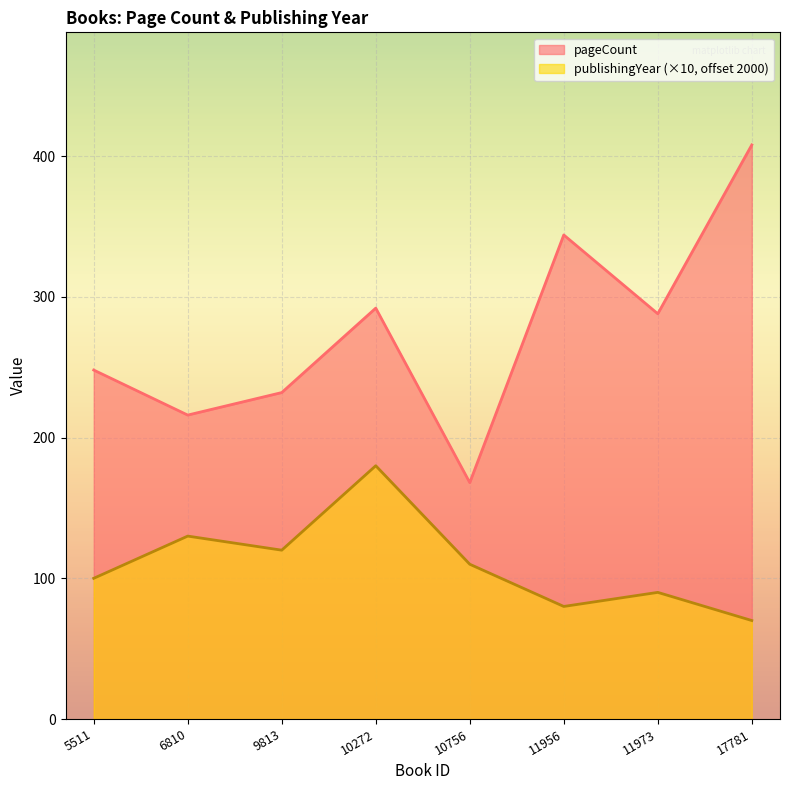

In pageCount, how many points are higher than both neighbors (excluding endpoints)?

2